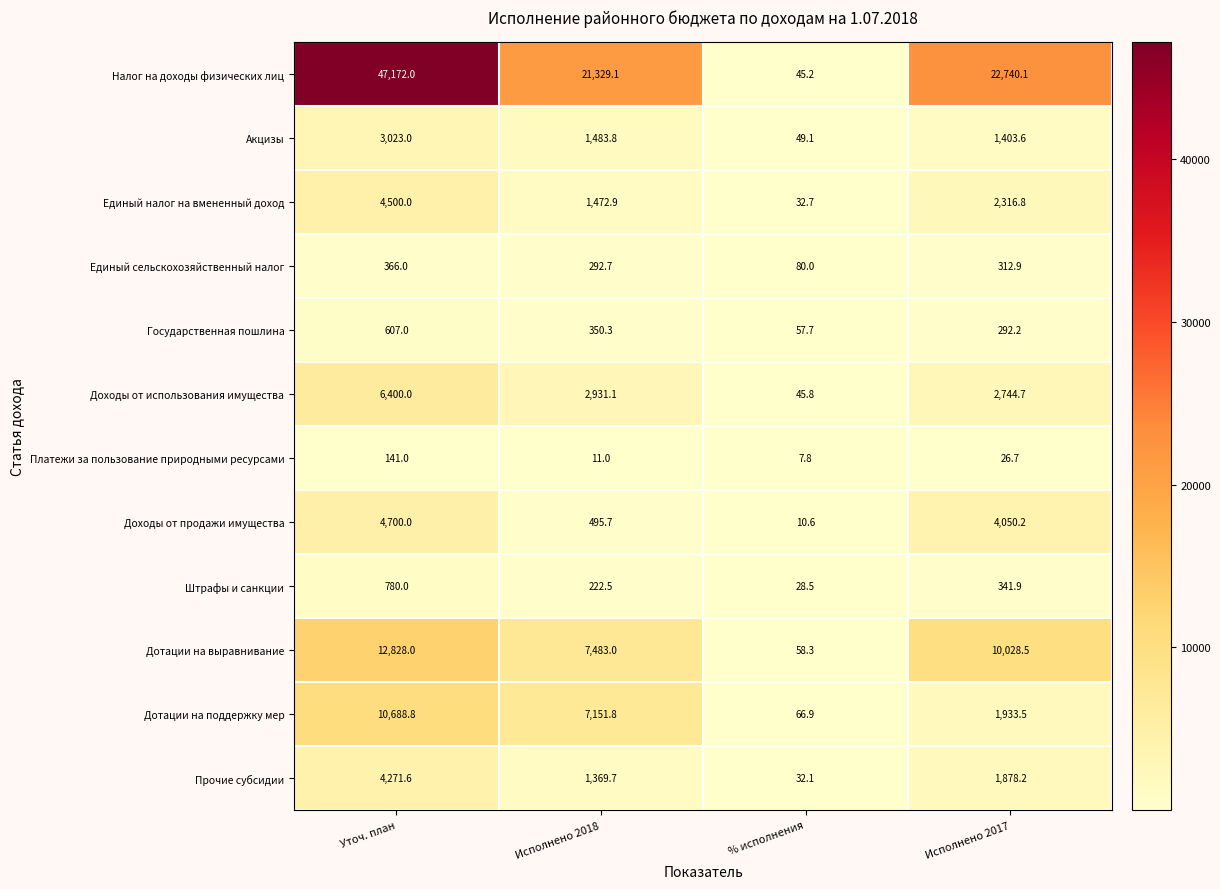

What is the total value across all series at Уточ. план?

95477.4